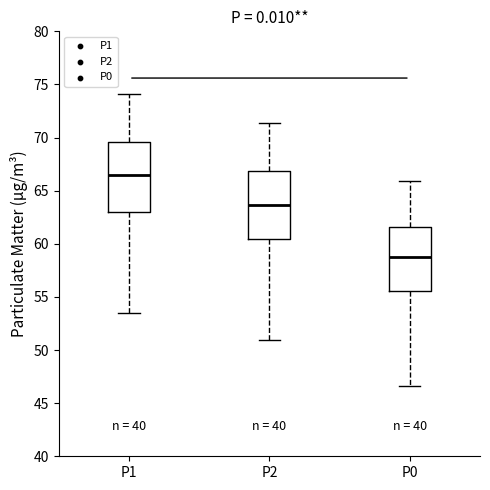

Where does the upper whisker of the box for P1 end on the y-axis? The values are not printed on the chart, so give them approximately, as read against the axis.

74.0